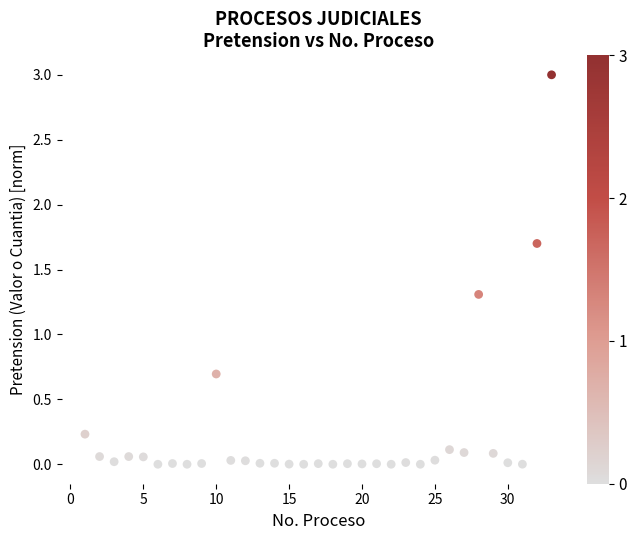

What is the range of Y values (max minus min)?

3.0